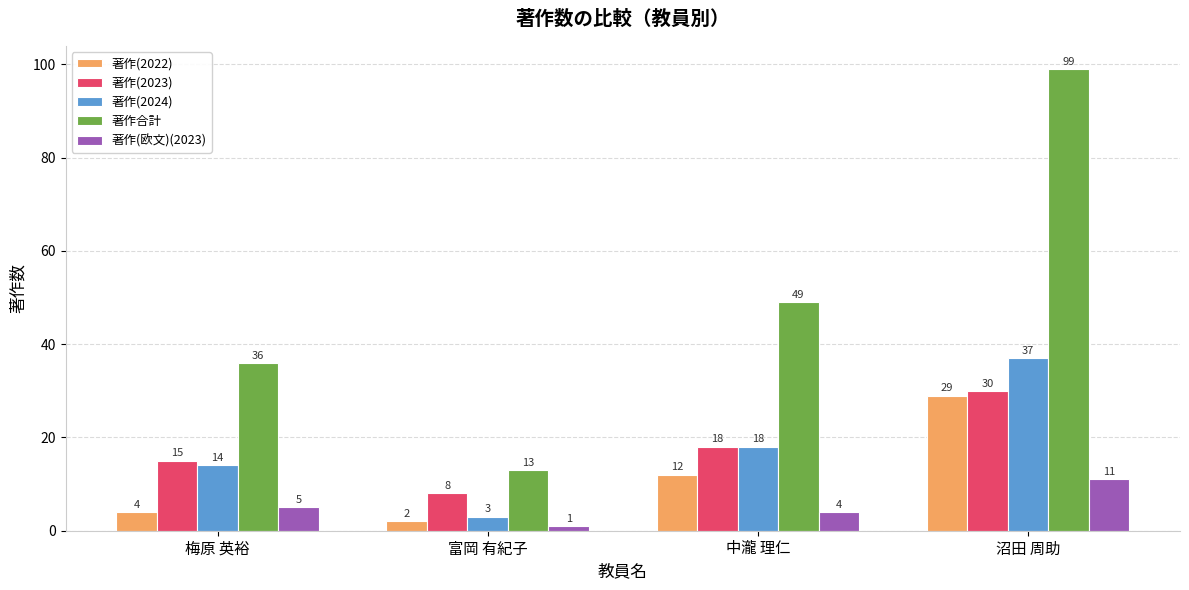

Where is 著作合計 nearest to the value 56?

中瀧 理仁